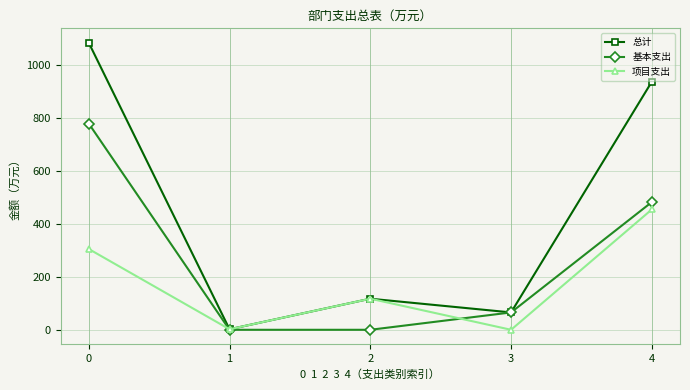

How many intersections are there between 基本支出 and 项目支出?

2